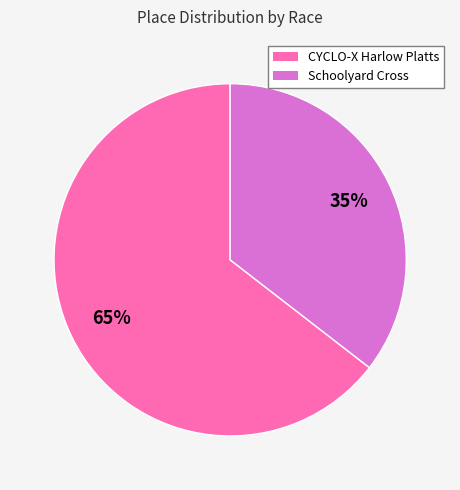

To the nearest percent, what is the combined percentage of Schoolyard Cross and CYCLO-X Harlow Platts?

100%